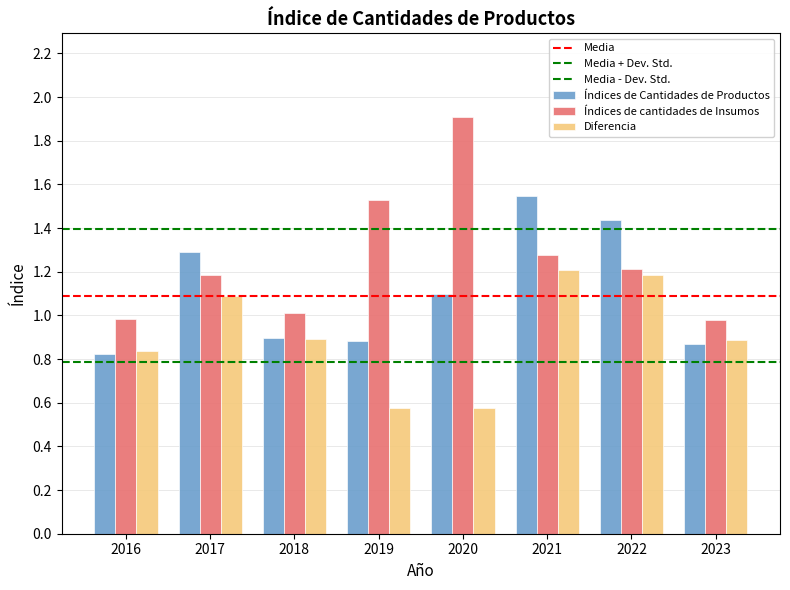

Which has a higher value, 2023 or 2021?

2021